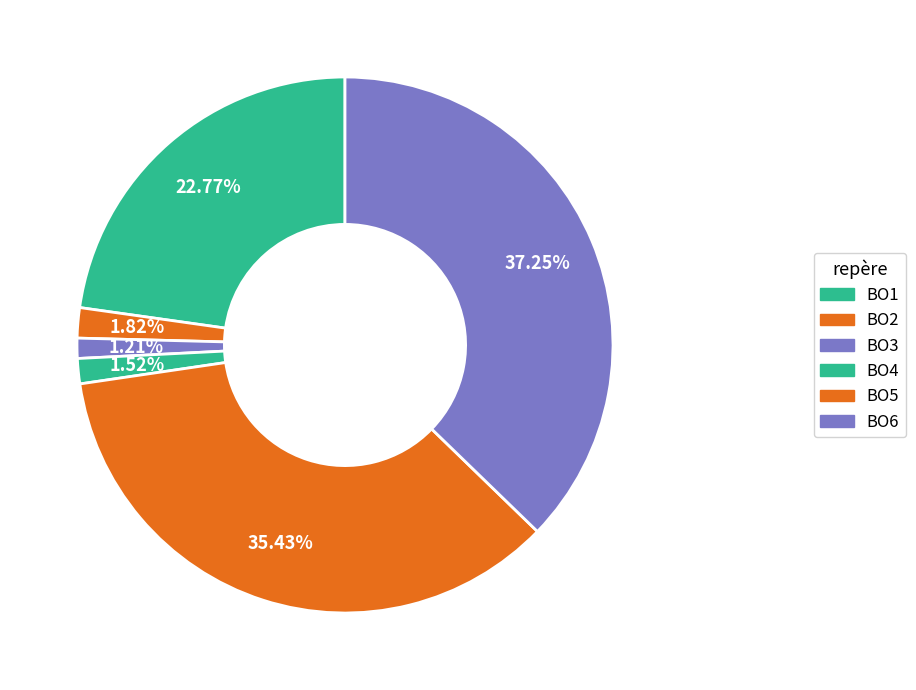

How many slices are in this pie chart?

6